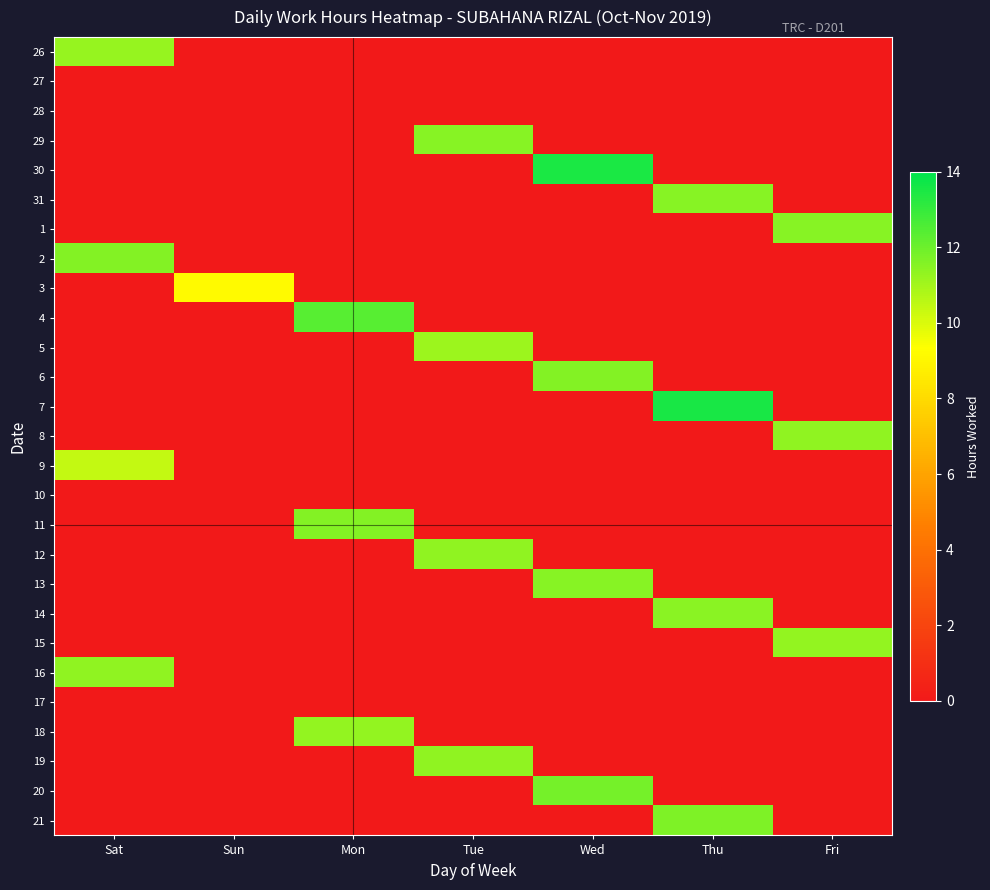

Reading left to right, transcribe all the data shown in this chart.

26: Sat=11.2	Sun=0.0	Mon=0.0	Tue=0.0	Wed=0.0	Thu=0.0	Fri=0.0
27: Sat=0.0	Sun=0.0	Mon=0.0	Tue=0.0	Wed=0.0	Thu=0.0	Fri=0.0
28: Sat=0.0	Sun=0.0	Mon=0.0	Tue=0.0	Wed=0.0	Thu=0.0	Fri=0.0
29: Sat=0.0	Sun=0.0	Mon=0.0	Tue=11.5	Wed=0.0	Thu=0.0	Fri=0.0
30: Sat=0.0	Sun=0.0	Mon=0.0	Tue=0.0	Wed=13.5	Thu=0.0	Fri=0.0
31: Sat=0.0	Sun=0.0	Mon=0.0	Tue=0.0	Wed=0.0	Thu=11.5	Fri=0.0
1: Sat=0.0	Sun=0.0	Mon=0.0	Tue=0.0	Wed=0.0	Thu=0.0	Fri=11.5
2: Sat=11.6	Sun=0.0	Mon=0.0	Tue=0.0	Wed=0.0	Thu=0.0	Fri=0.0
3: Sat=0.0	Sun=9.2	Mon=0.0	Tue=0.0	Wed=0.0	Thu=0.0	Fri=0.0
4: Sat=0.0	Sun=0.0	Mon=12.4	Tue=0.0	Wed=0.0	Thu=0.0	Fri=0.0
5: Sat=0.0	Sun=0.0	Mon=0.0	Tue=11.1	Wed=0.0	Thu=0.0	Fri=0.0
6: Sat=0.0	Sun=0.0	Mon=0.0	Tue=0.0	Wed=11.6	Thu=0.0	Fri=0.0
7: Sat=0.0	Sun=0.0	Mon=0.0	Tue=0.0	Wed=0.0	Thu=13.5	Fri=0.0
8: Sat=0.0	Sun=0.0	Mon=0.0	Tue=0.0	Wed=0.0	Thu=0.0	Fri=11.4
9: Sat=10.4	Sun=0.0	Mon=0.0	Tue=0.0	Wed=0.0	Thu=0.0	Fri=0.0
10: Sat=0.0	Sun=0.0	Mon=0.0	Tue=0.0	Wed=0.0	Thu=0.0	Fri=0.0
11: Sat=0.0	Sun=0.0	Mon=11.5	Tue=0.0	Wed=0.0	Thu=0.0	Fri=0.0
12: Sat=0.0	Sun=0.0	Mon=0.0	Tue=11.4	Wed=0.0	Thu=0.0	Fri=0.0
13: Sat=0.0	Sun=0.0	Mon=0.0	Tue=0.0	Wed=11.5	Thu=0.0	Fri=0.0
14: Sat=0.0	Sun=0.0	Mon=0.0	Tue=0.0	Wed=0.0	Thu=11.5	Fri=0.0
15: Sat=0.0	Sun=0.0	Mon=0.0	Tue=0.0	Wed=0.0	Thu=0.0	Fri=11.3
16: Sat=11.4	Sun=0.0	Mon=0.0	Tue=0.0	Wed=0.0	Thu=0.0	Fri=0.0
17: Sat=0.0	Sun=0.0	Mon=0.0	Tue=0.0	Wed=0.0	Thu=0.0	Fri=0.0
18: Sat=0.0	Sun=0.0	Mon=11.3	Tue=0.0	Wed=0.0	Thu=0.0	Fri=0.0
19: Sat=0.0	Sun=0.0	Mon=0.0	Tue=11.3	Wed=0.0	Thu=0.0	Fri=0.0
20: Sat=0.0	Sun=0.0	Mon=0.0	Tue=0.0	Wed=11.8	Thu=0.0	Fri=0.0
21: Sat=0.0	Sun=0.0	Mon=0.0	Tue=0.0	Wed=0.0	Thu=11.7	Fri=0.0